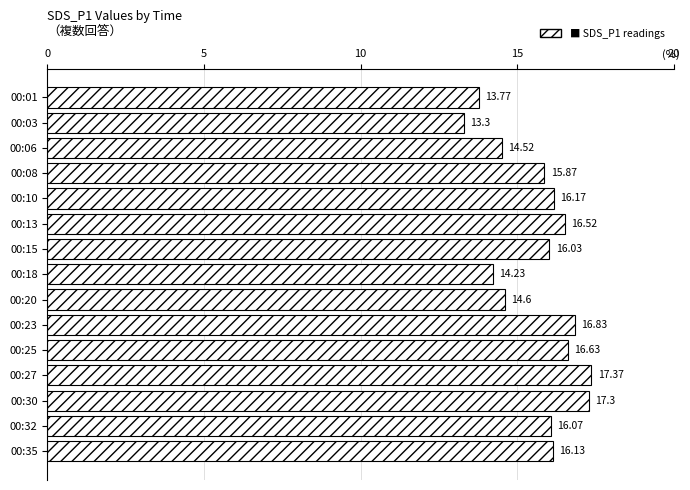

What is the sum of all values?

235.3